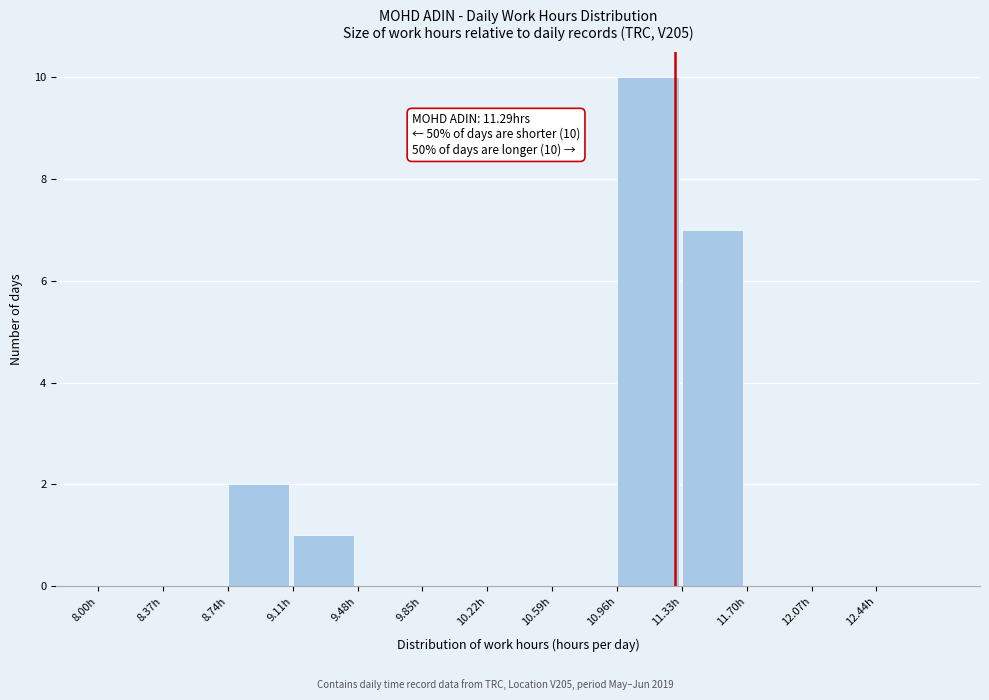

Which range on the x-axis has the tallest bar?

10.96 to 11.33